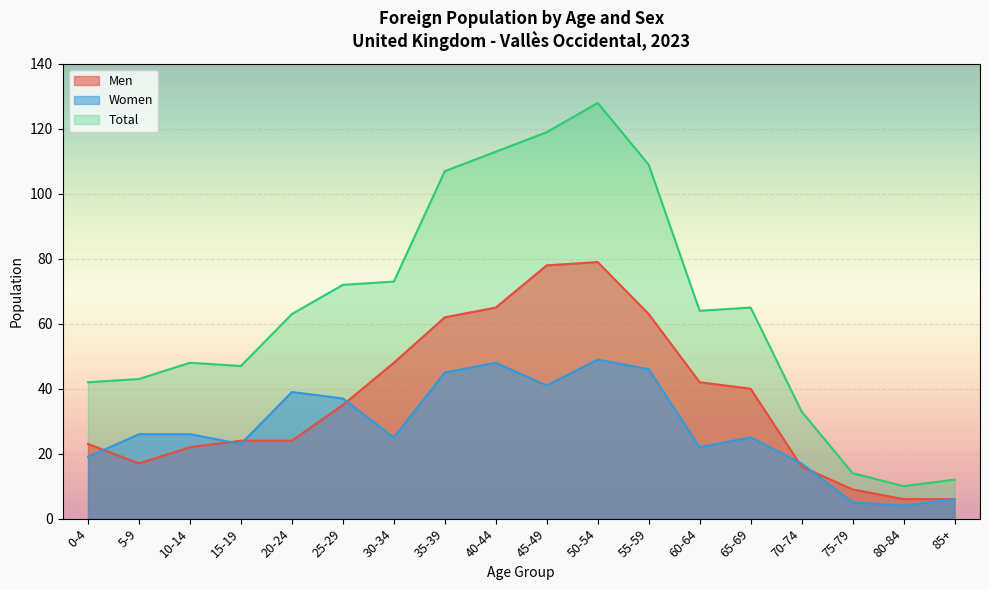

Read the Total value at 60-64, to the nearest 5.

65